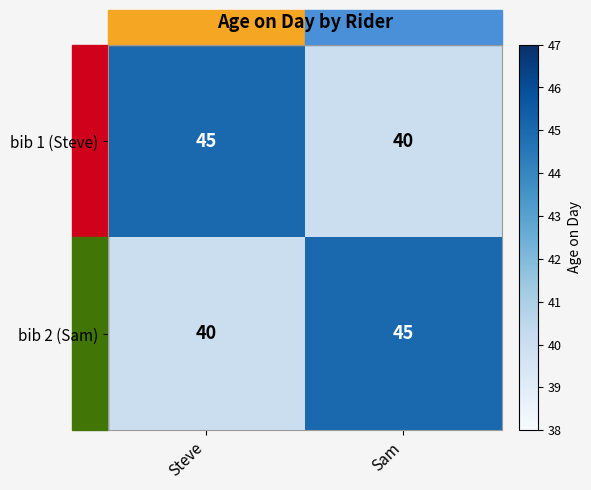

At which label is bib 2 (Sam) closest to 42?

Steve